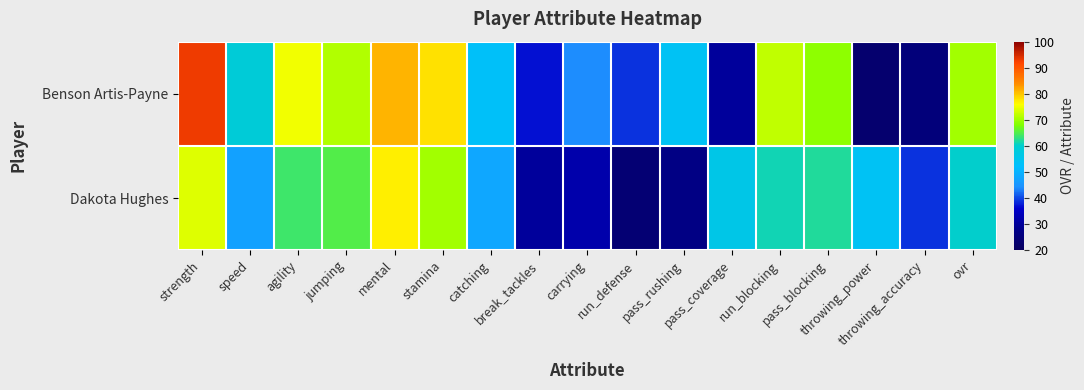

At which category is the sum across all series the highest?

strength